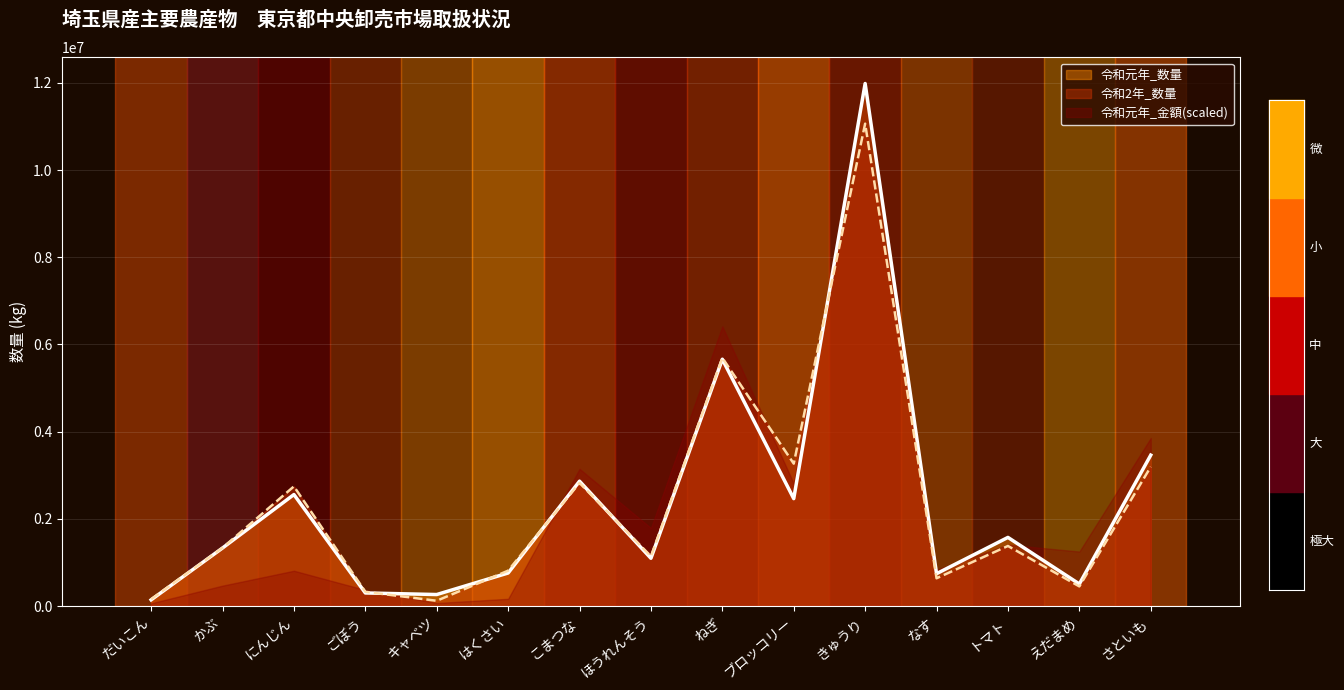

What is the difference between the second highest and second lowest values in the 令和元年_数量 series?

5397389